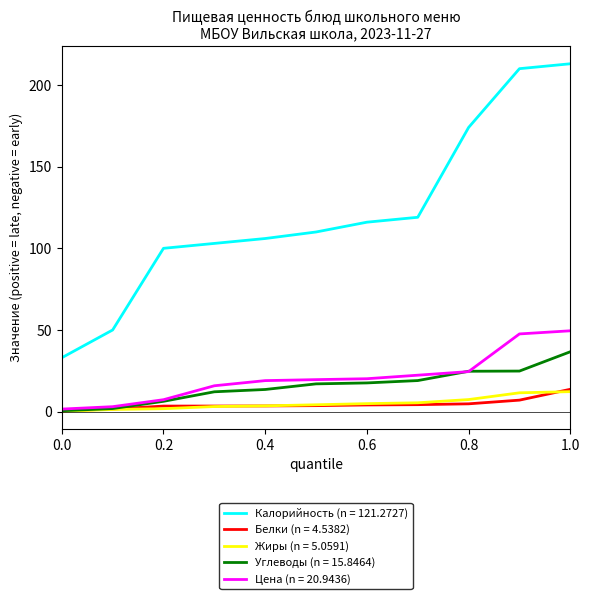

What is the maximum value shown in the chart?

213.0